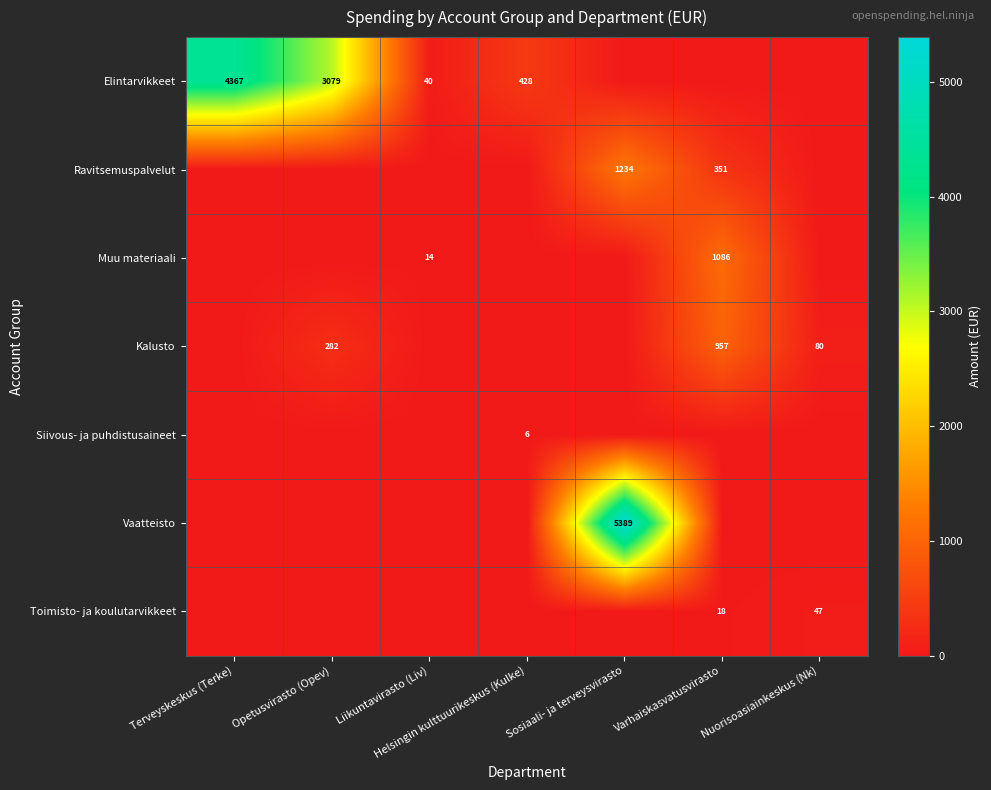

Is it true that Toimisto- ja koulutarvikkeet equals 7 at Varhaiskasvatusvirasto?

False